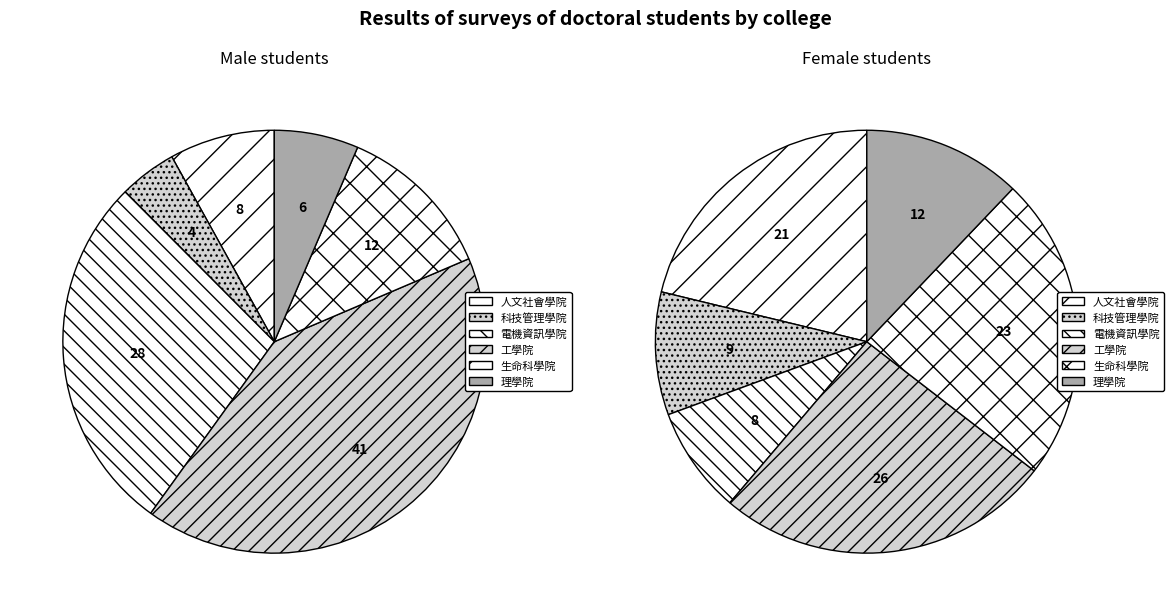

What percentage do 電機資訊學院 and 生命科學院 together represent?

35.8%